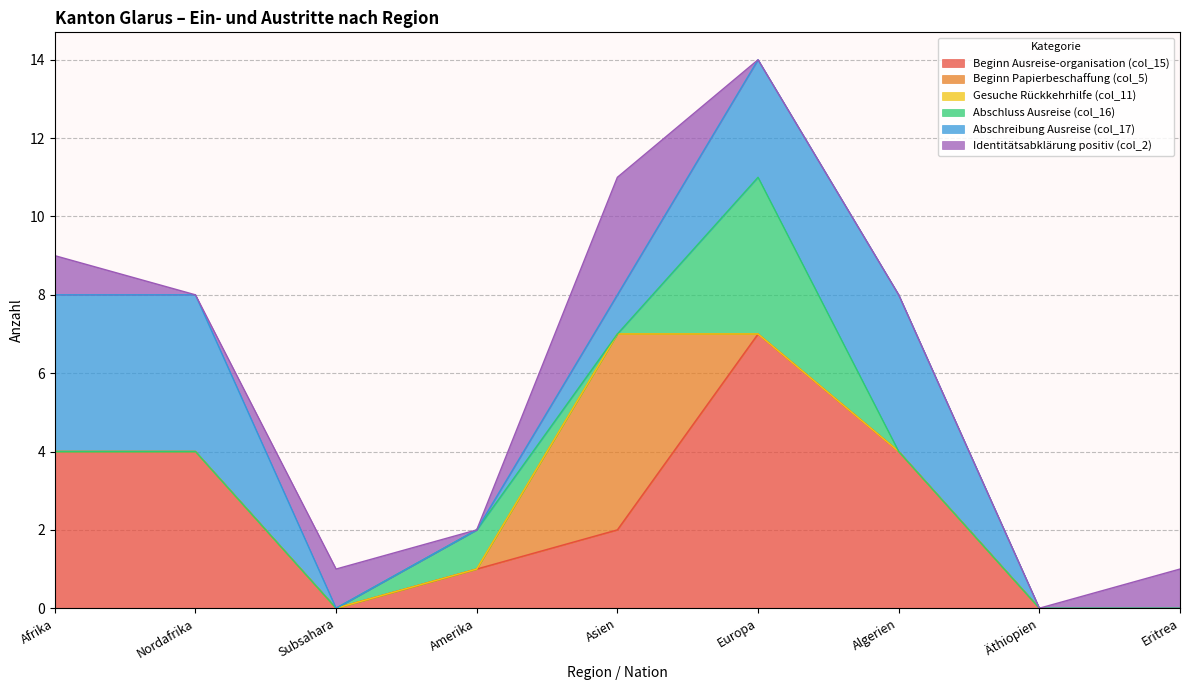

What is the difference between the second highest and second lowest values in the Abschreibung Ausreise (col_17) series?

4